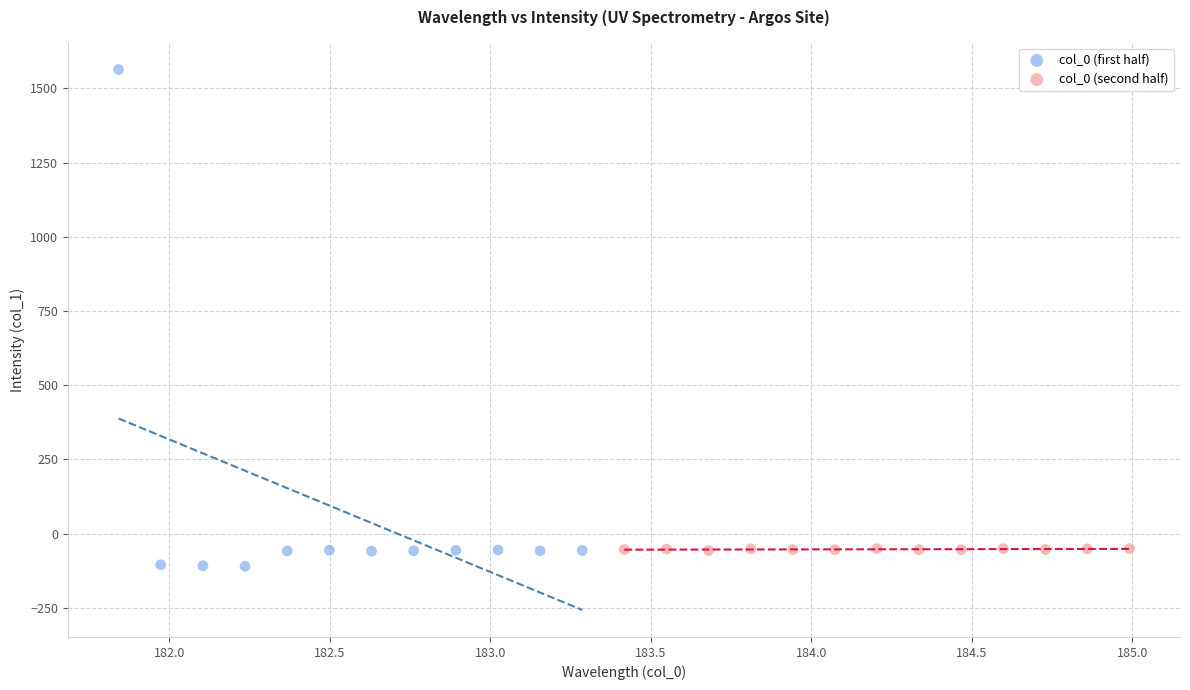

Which series has the widest spread of Y values?

col_0 (first half)